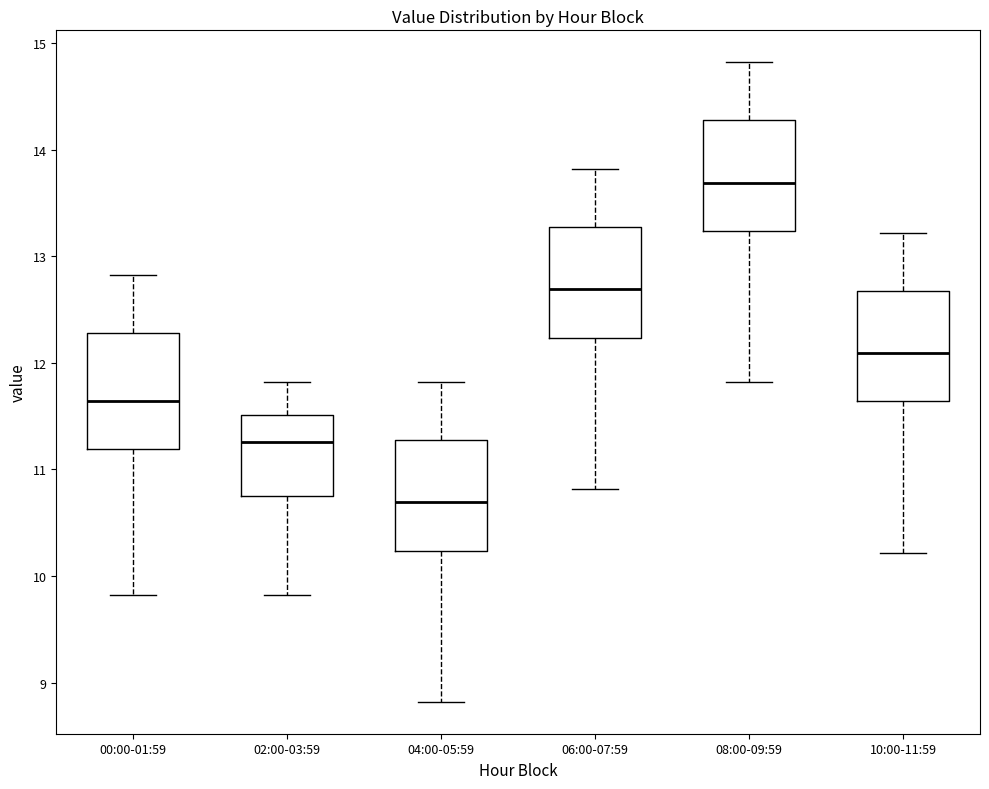

Reading left to right, transcribe this box plot: for each box, give where its median line is, the range the box spans, and where its two whiskers end, as read against the y-axis. The values are not printed on the chart, so give them approximately, as read against the axis.

00:00-01:59: median 11.6, box 11.2 to 12.3, whiskers 9.8 to 12.8
02:00-03:59: median 11.3, box 10.8 to 11.5, whiskers 9.8 to 11.8
04:00-05:59: median 10.7, box 10.2 to 11.3, whiskers 8.8 to 11.8
06:00-07:59: median 12.7, box 12.2 to 13.3, whiskers 10.8 to 13.8
08:00-09:59: median 13.7, box 13.2 to 14.3, whiskers 11.8 to 14.8
10:00-11:59: median 12.1, box 11.6 to 12.7, whiskers 10.2 to 13.2